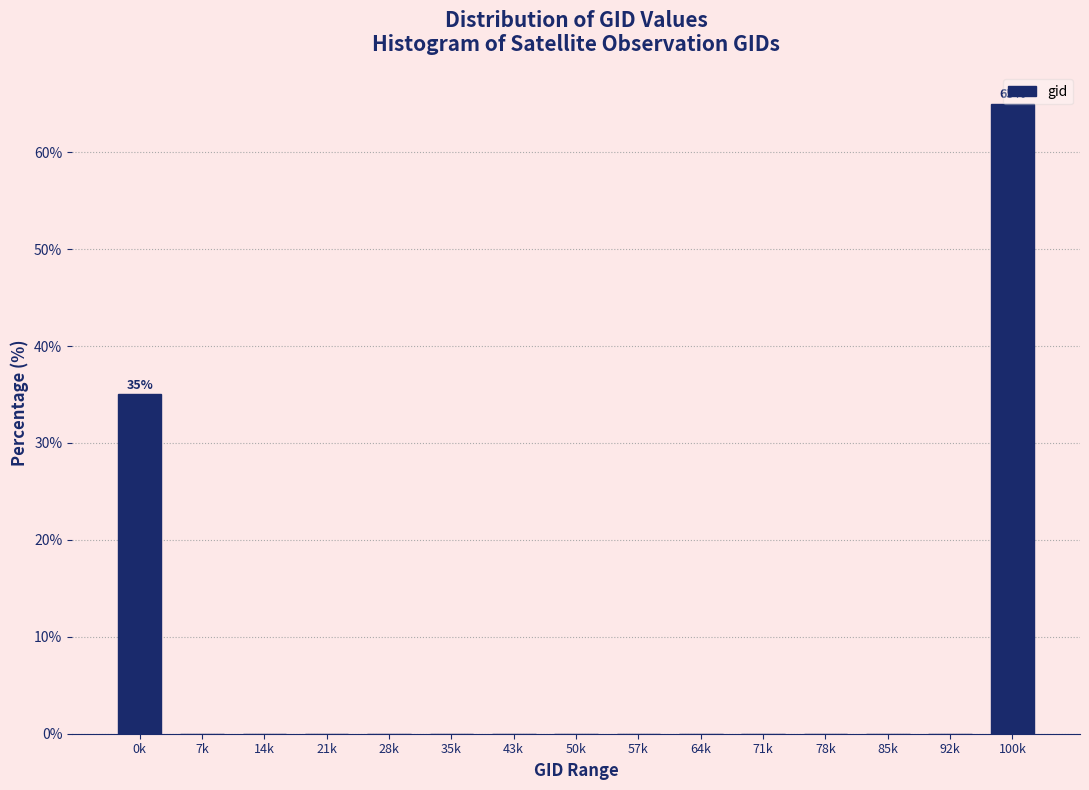

What is the greatest value displayed?

65